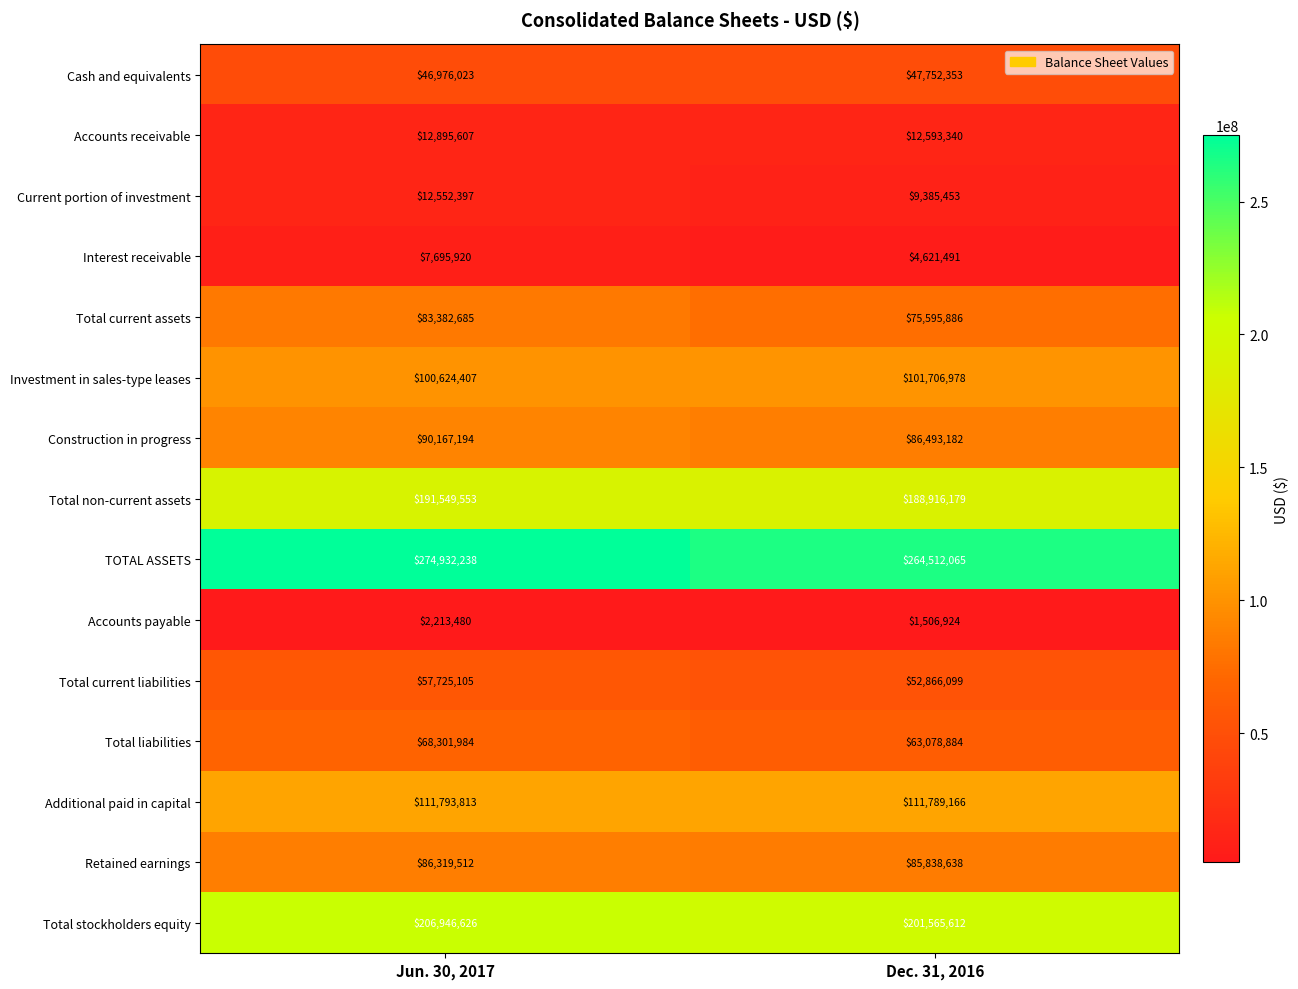

Which series changed the most between Jun. 30, 2017 and Dec. 31, 2016?

TOTAL ASSETS